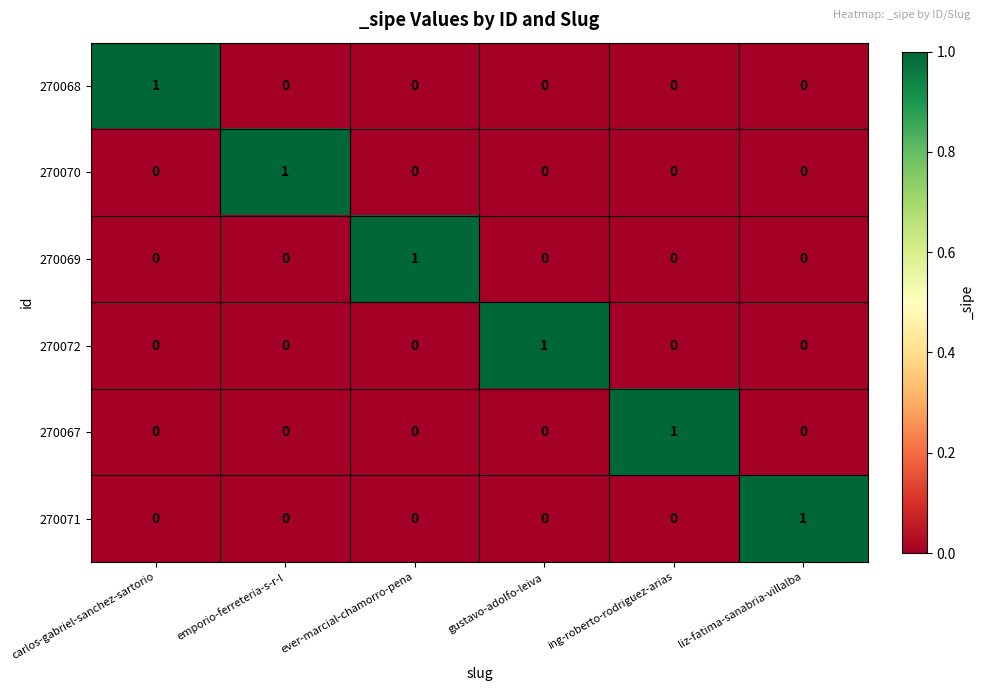

How many 270070 values are between 0 and 1?

6